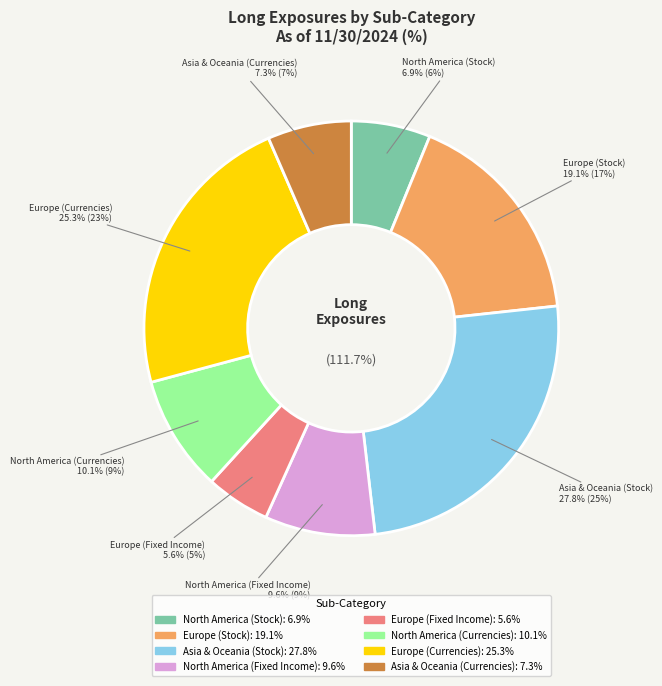

Rank the categories by value from lowest to highest.

Europe (Fixed Income), North America (Stock), Asia & Oceania (Currencies), North America (Fixed Income), North America (Currencies), Europe (Stock), Europe (Currencies), Asia & Oceania (Stock)